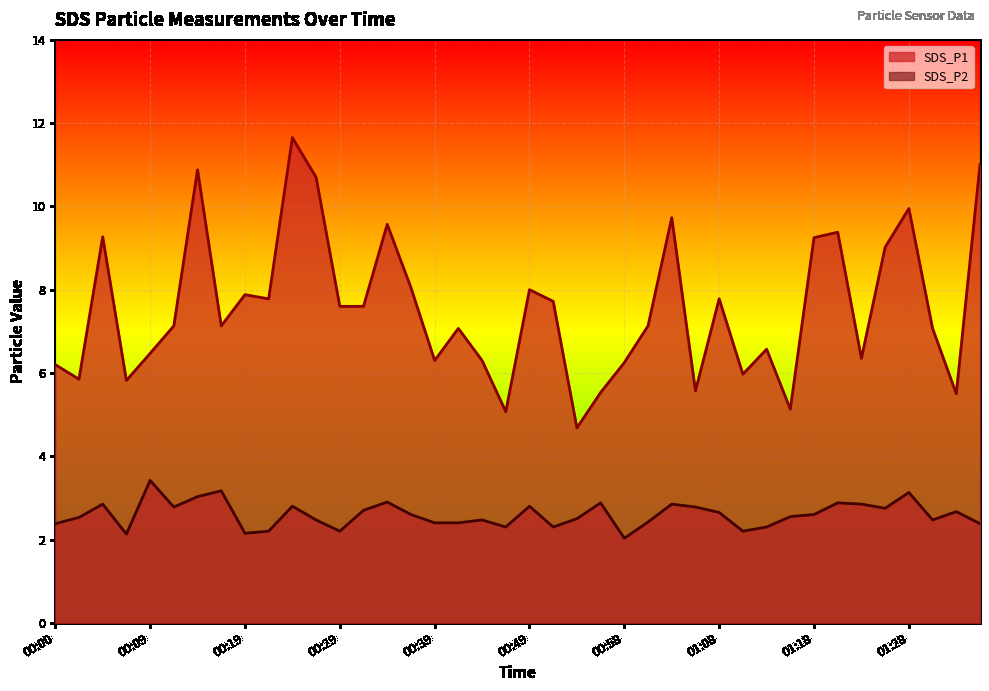

What is the sum of all SDS_P2 values?

103.9